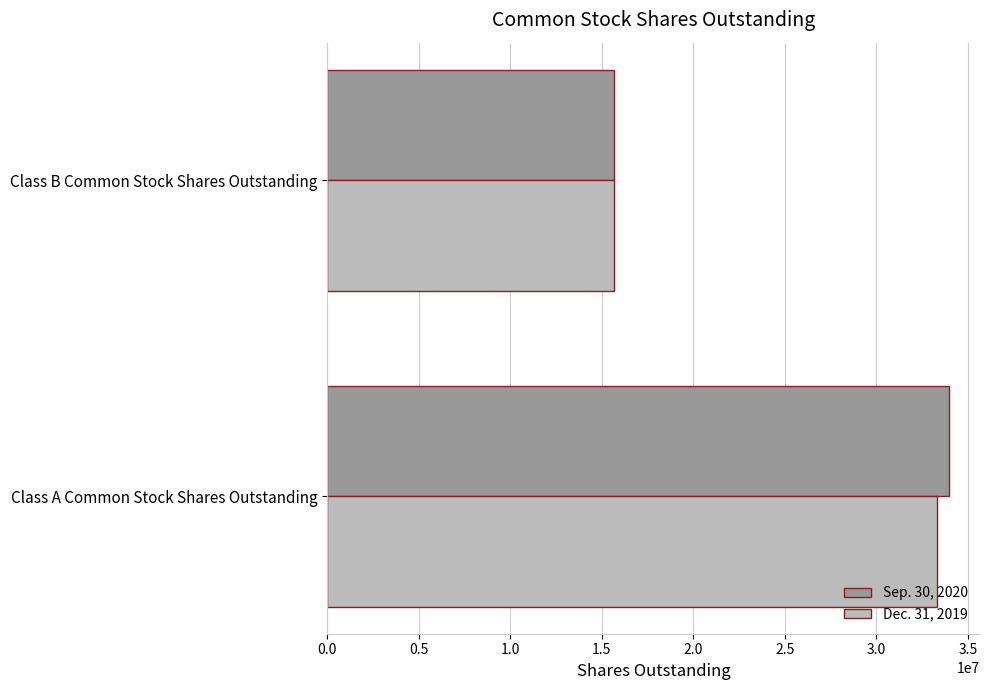

Which series has the widest spread of values?

Sep. 30, 2020